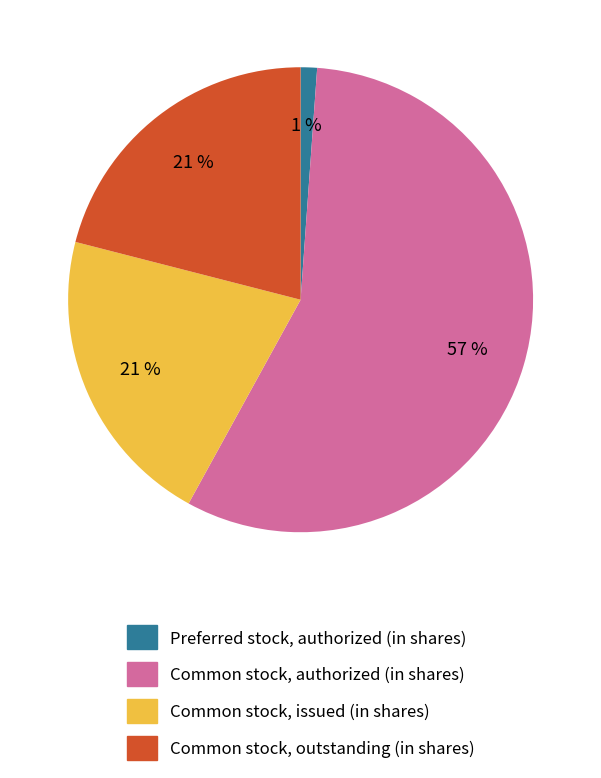

Which has a higher value, Common stock, authorized (in shares) or Preferred stock, authorized (in shares)?

Common stock, authorized (in shares)